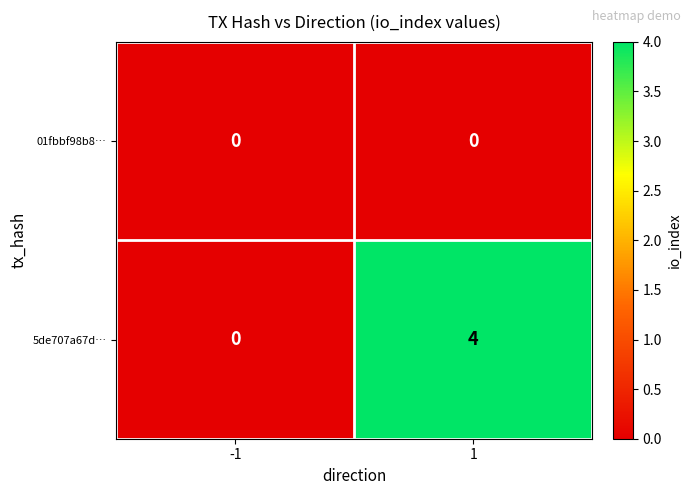

What is the difference between the 5de707a67d… values at 1 and -1?

4